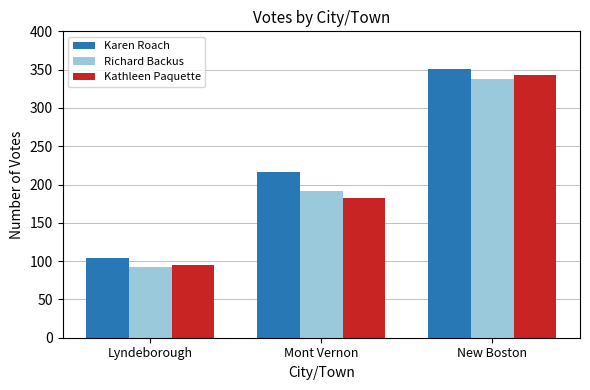

True or false: Kathleen Paquette has a value of 182 at Mont Vernon.

True